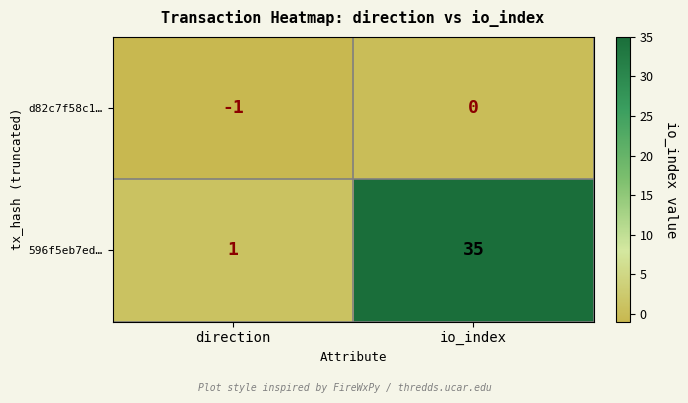

Where is 596f5eb7ed… nearest to the value 18?

direction